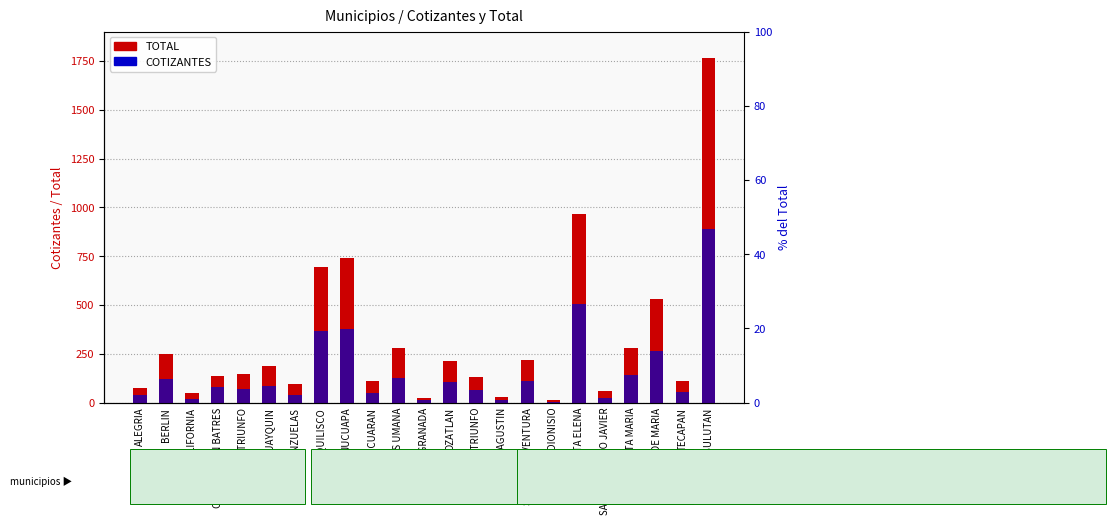

What is the sum of the COTIZANTES values at BERLIN and JUCUAPA?

499